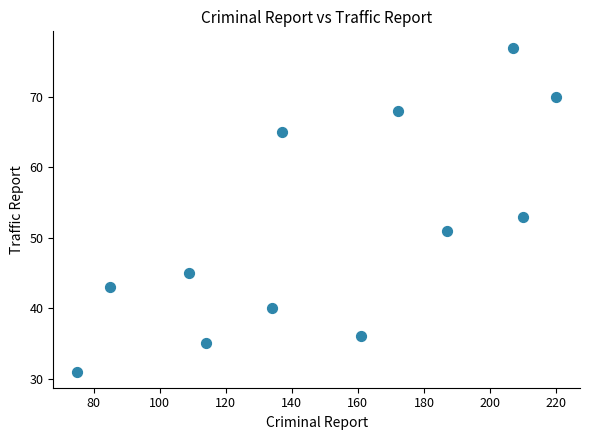

What Y value in the scatter plot is closest to 54?

53